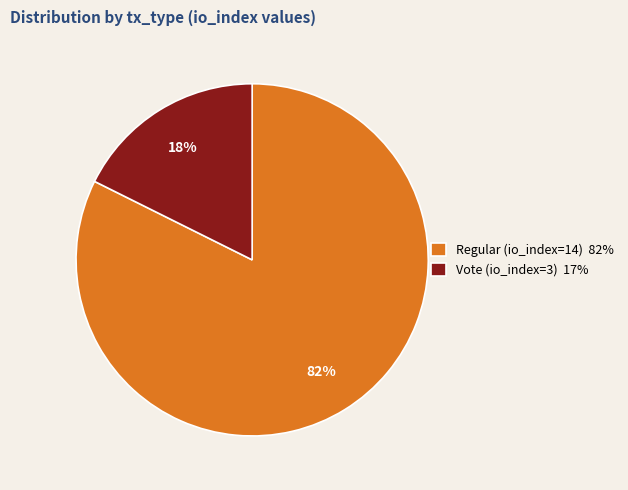

True or false: Regular (io_index=14) accounts for 90% of the total.

False